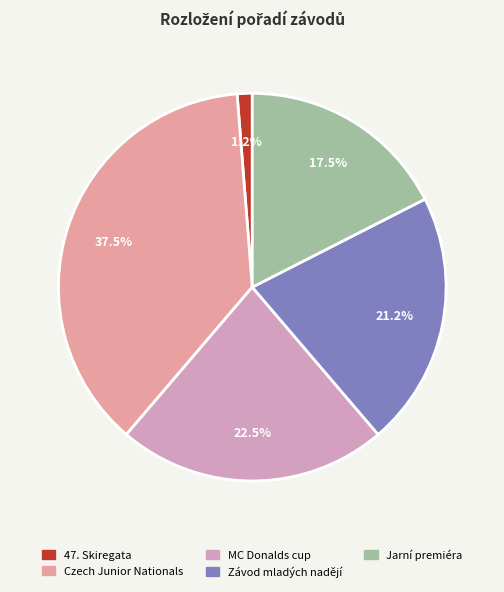

Which slice is the smallest?

47. Skiregata